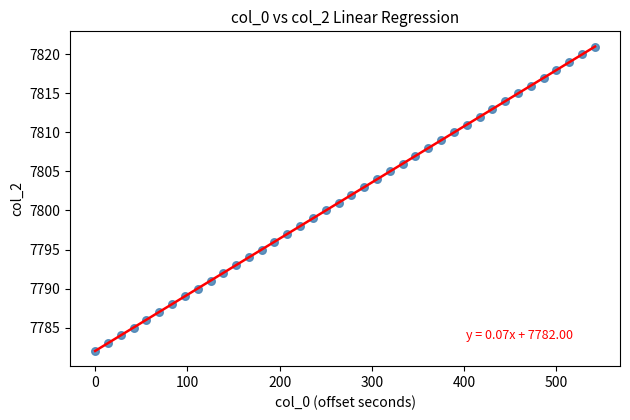

What is the range of Y values (max minus min)?

39